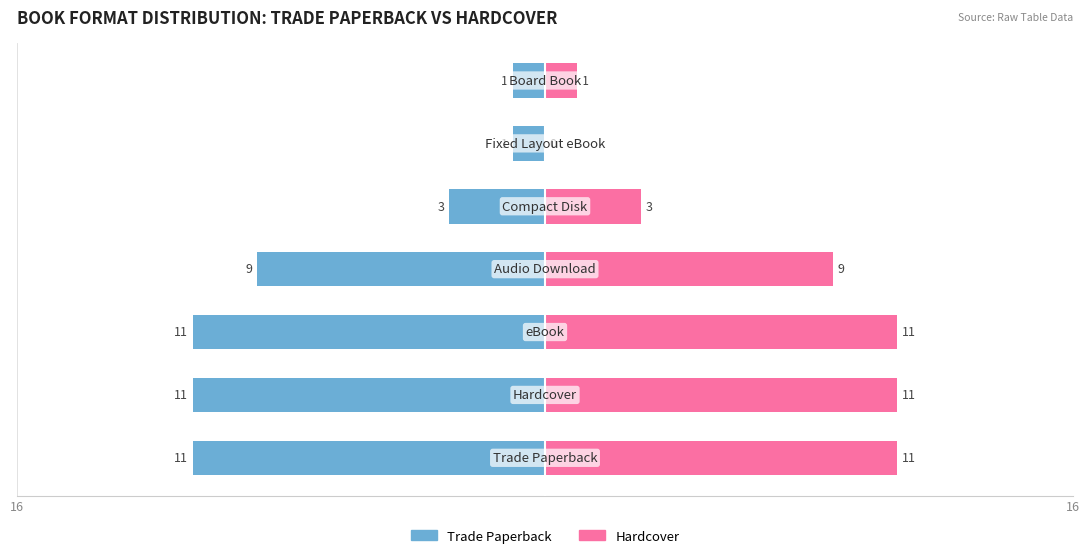

List the series in order of their overall mean, lowest first.

Trade Paperback, Hardcover